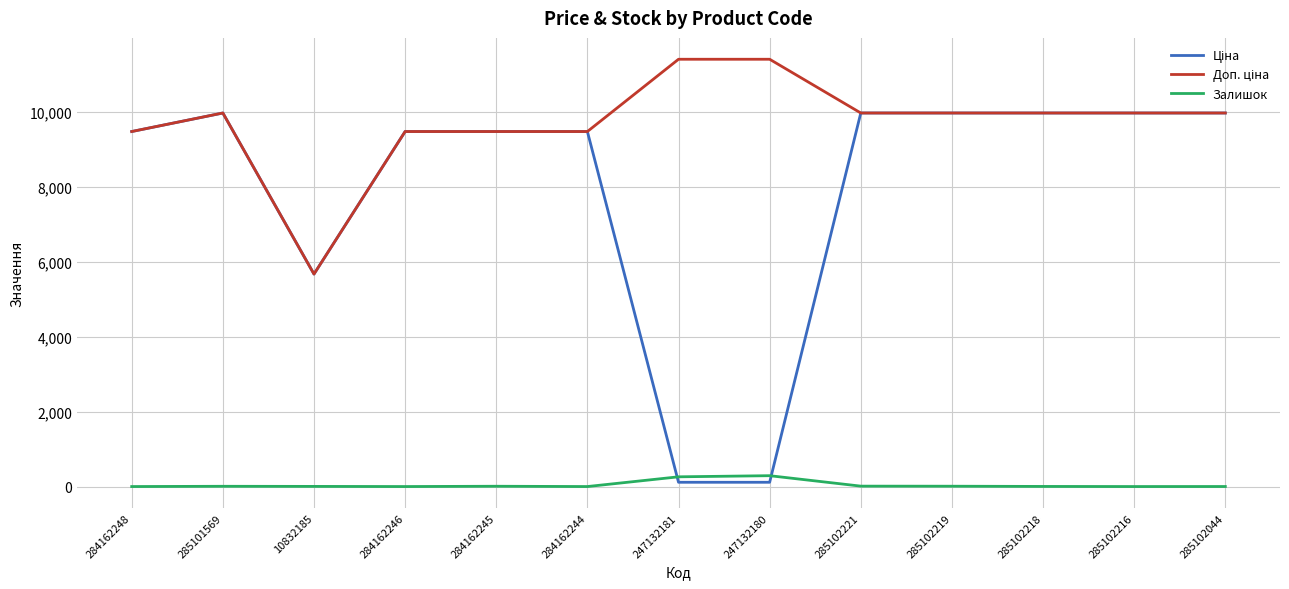

What is the sum of the Залишок values at 247132180 and 284162244?

290.0